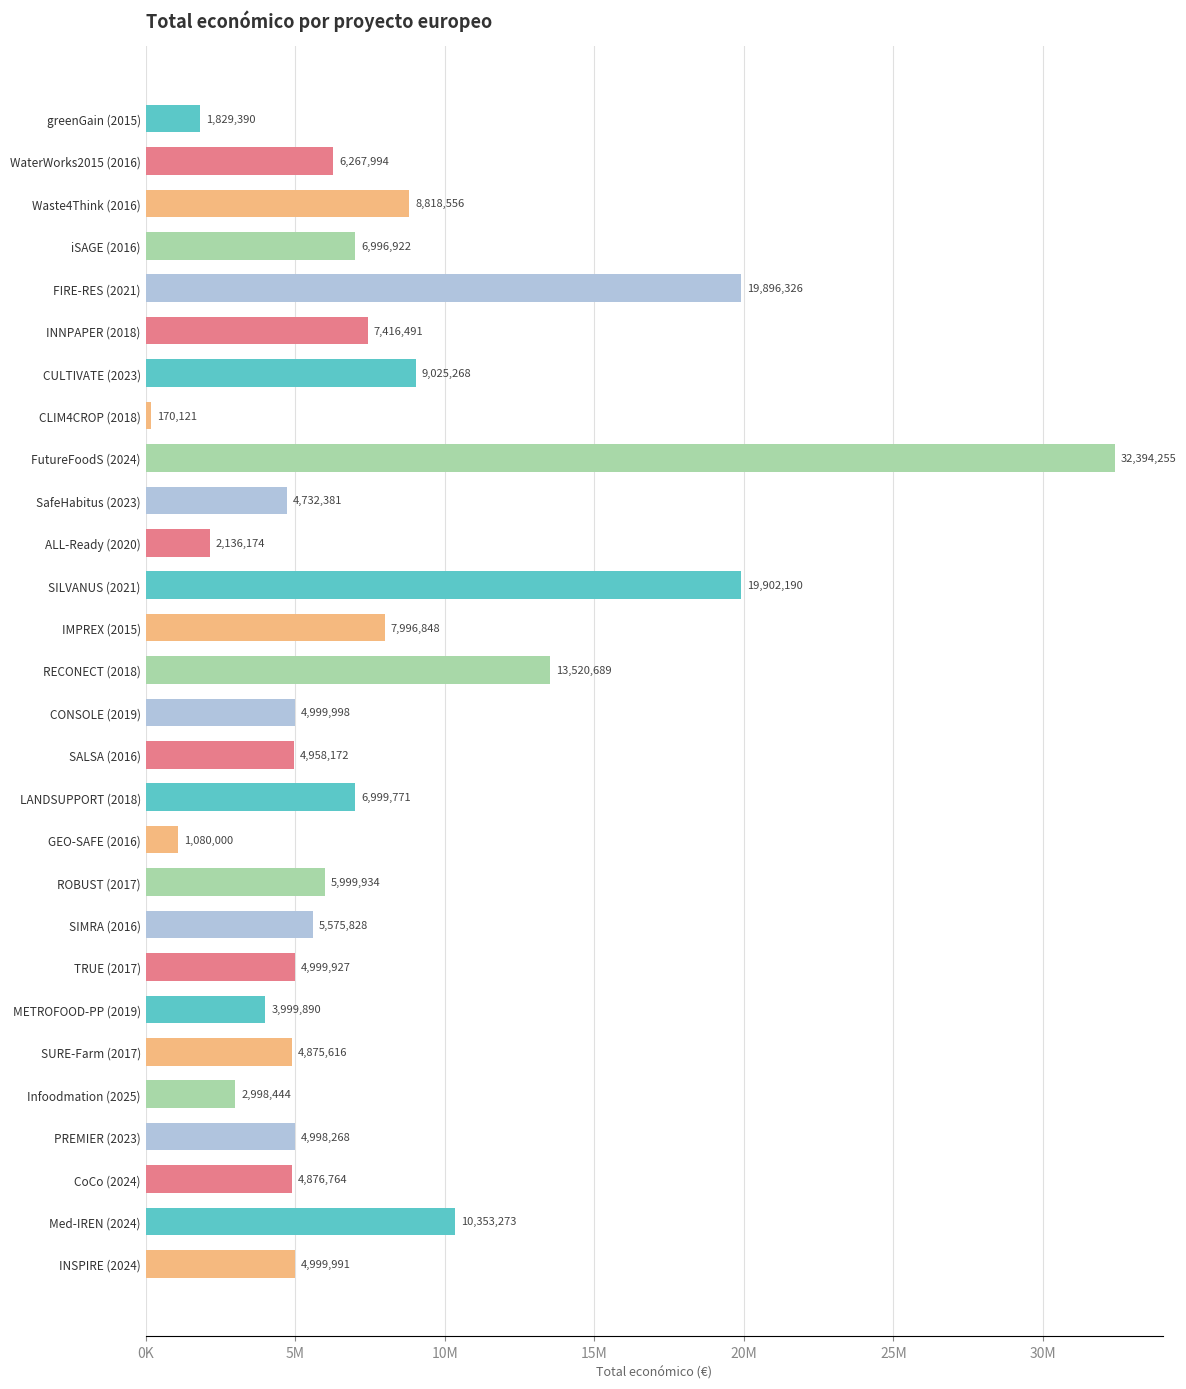

What is the maximum value shown in the chart?

32394255